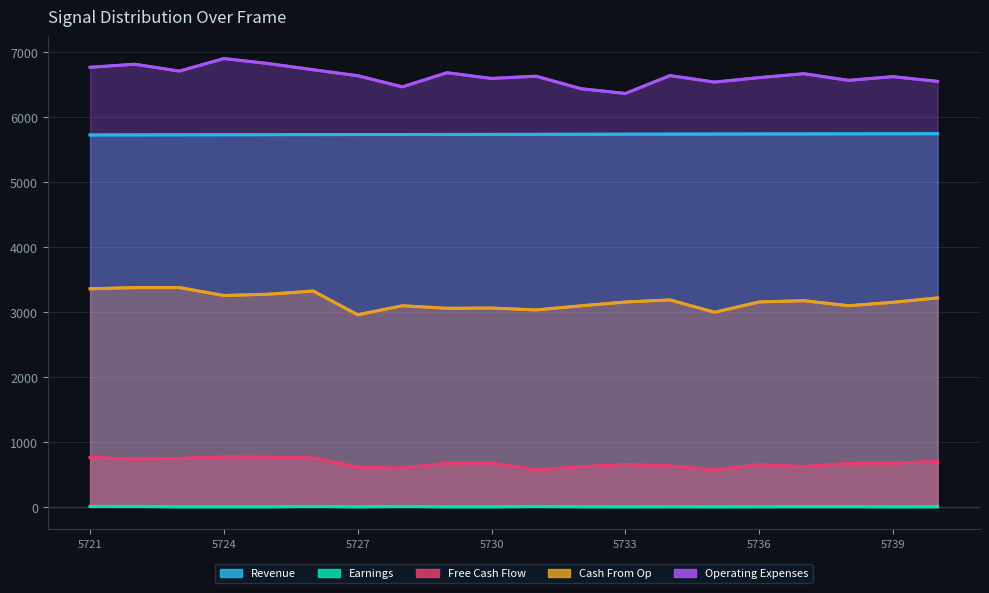

What is the approximate value of Free Cash Flow at 5724, to the nearest 50?

750